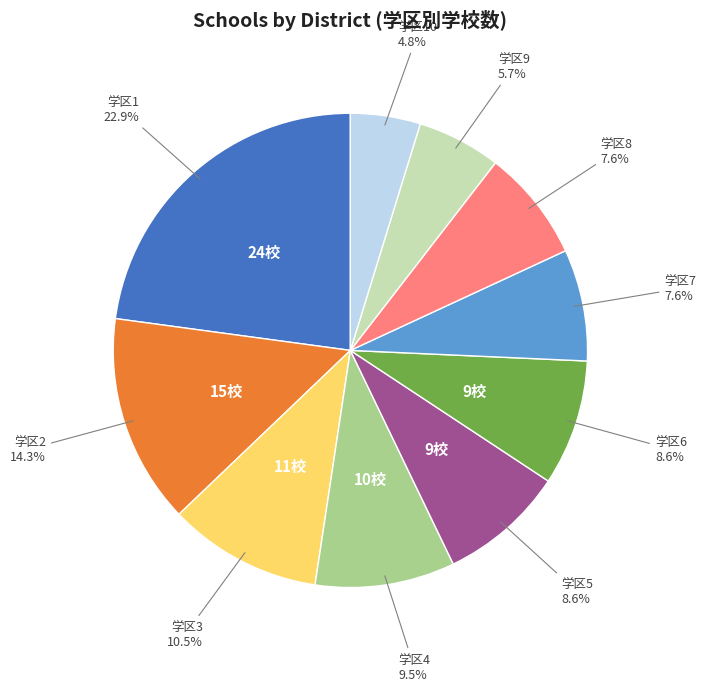

What is the largest slice in the pie chart?

学区1